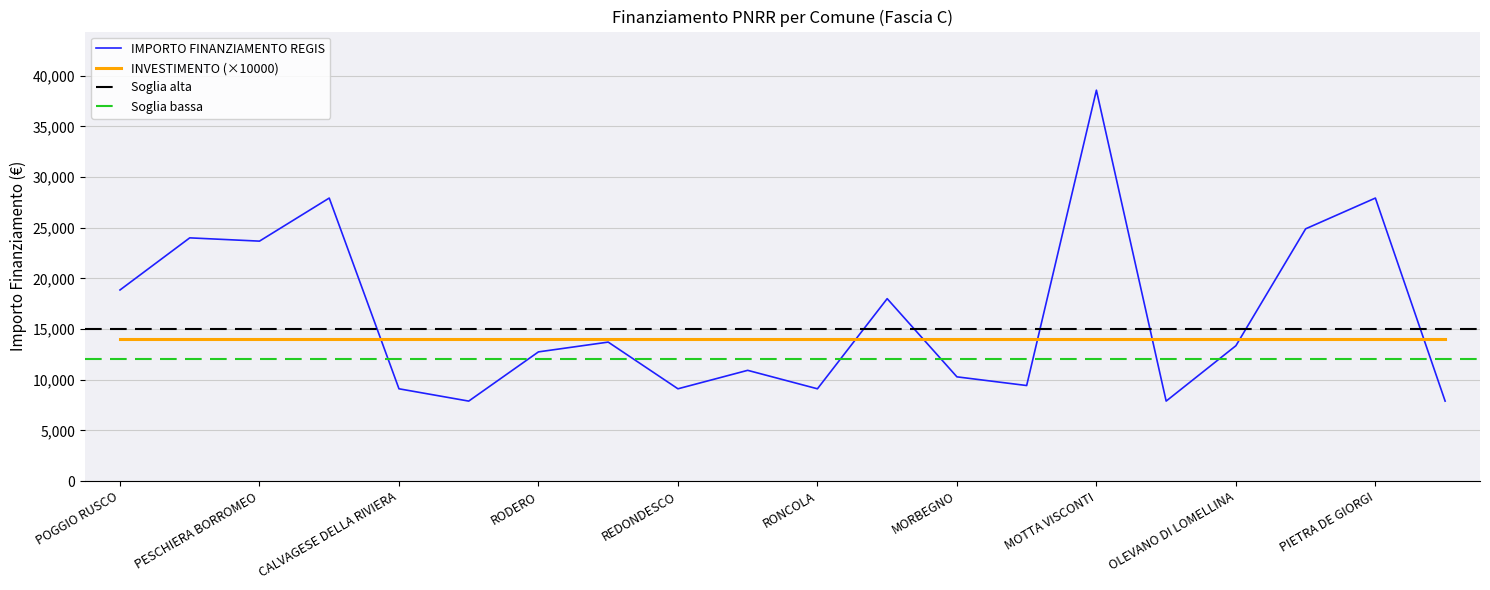

Rank the categories by value from lowest to highest.

OLIVETO LARIO, ZINASCO, PARONA, CALVAGESE DELLA RIVIERA, REDONDESCO, RONCOLA, OLGIATE OLONA, MORBEGNO, SABBIONETA, RODERO, OLEVANO DI LOMELLINA, GOITO, TREVIOLO, POGGIO RUSCO, PESCHIERA BORROMEO, RODIGO, ROCCA DE GIORGI, MONTEGRINO VALTRAVAGLIA, PIETRA DE GIORGI, MOTTA VISCONTI